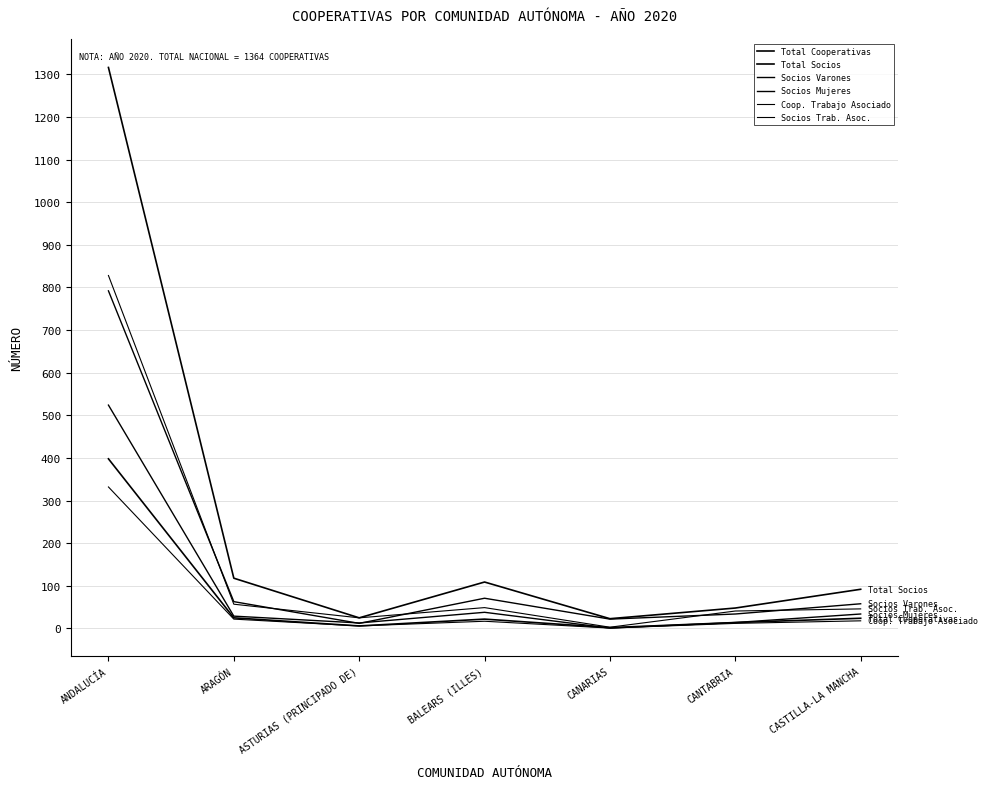

Which series has the largest total across all categories?

Total Socios